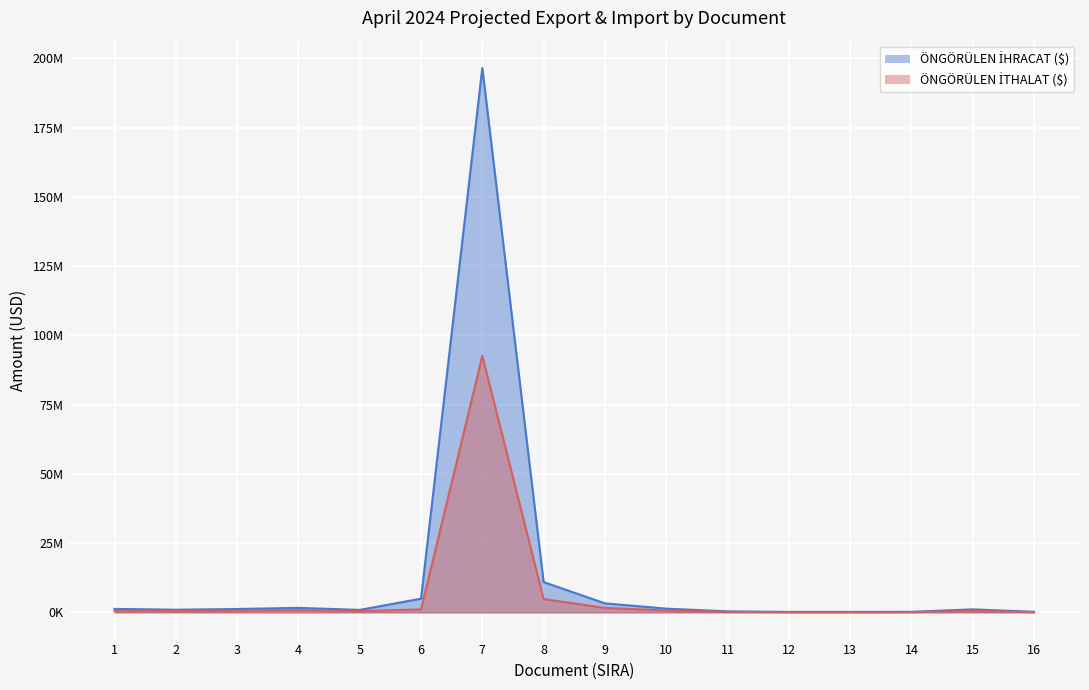

Between 5 and 13, which is larger?

5